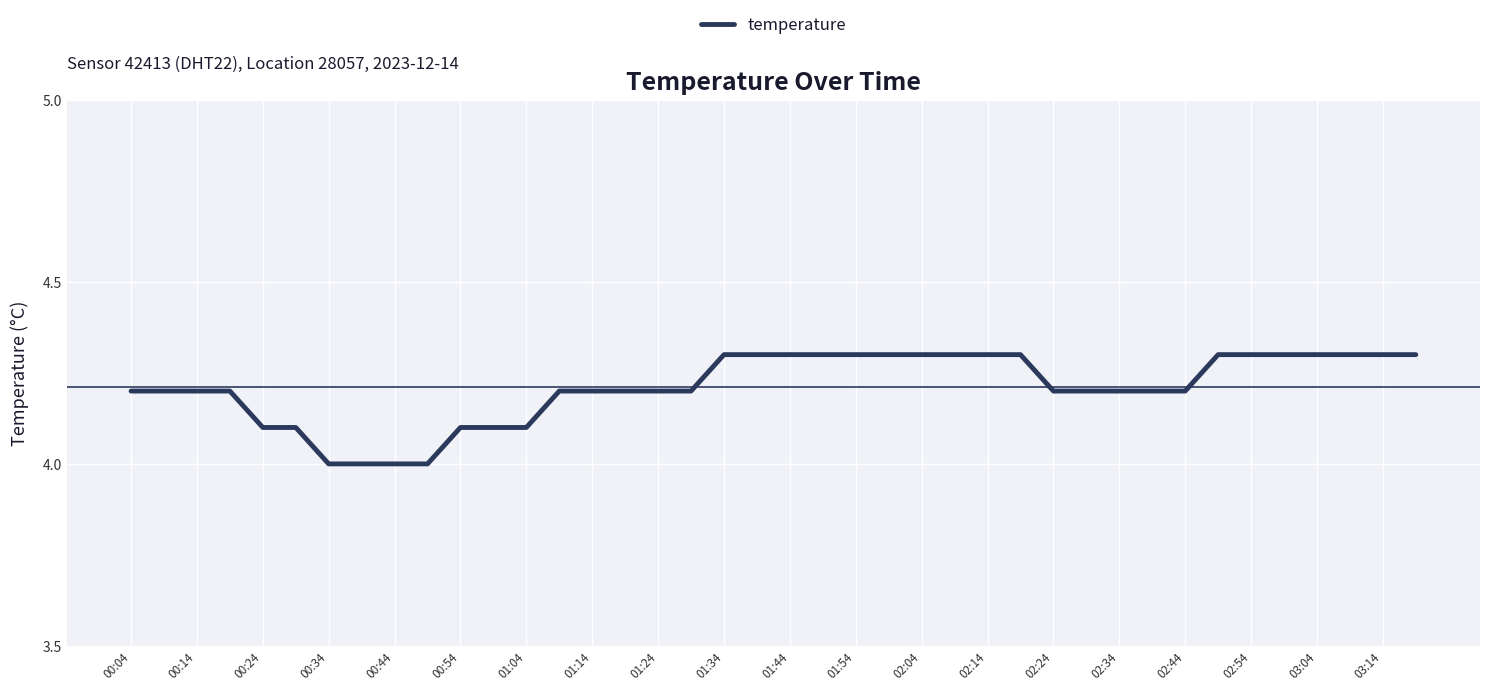

What is the smallest value displayed?

4.0